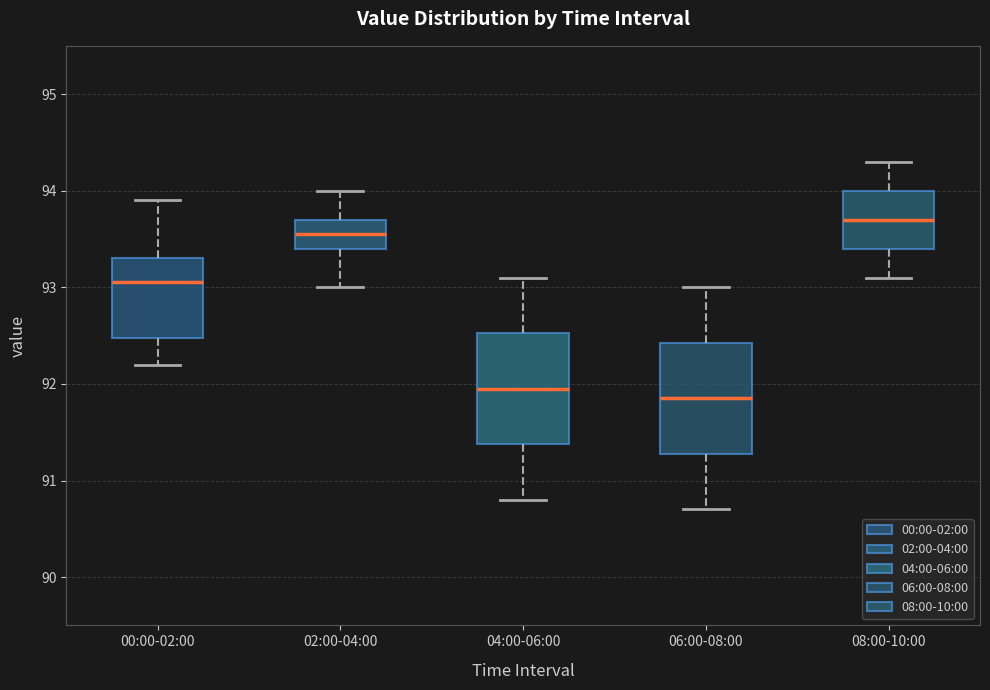

Where is the lower edge of the box for 00:00-02:00 on the y-axis? The values are not printed on the chart, so give them approximately, as read against the axis.

92.5